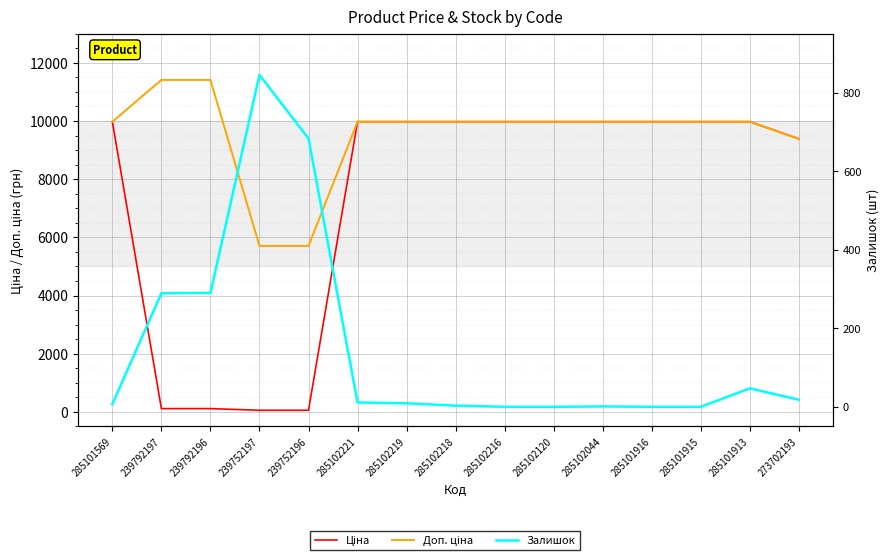

True or false: Залишок has a value of -304.4 at 285102216.

False